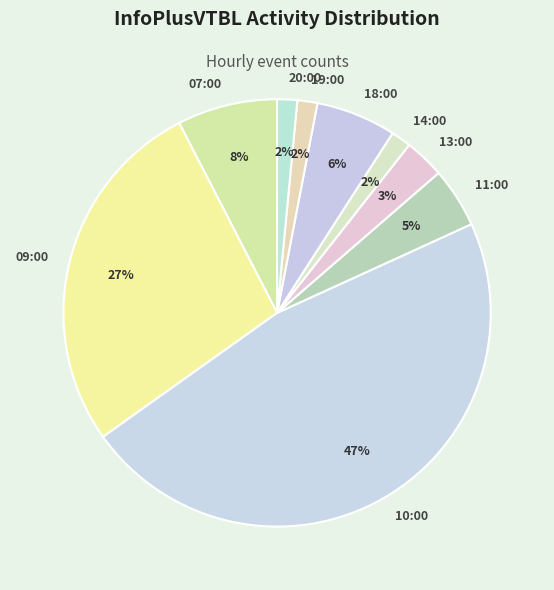

What percentage is the 20:00 slice, to the nearest percent?

2%